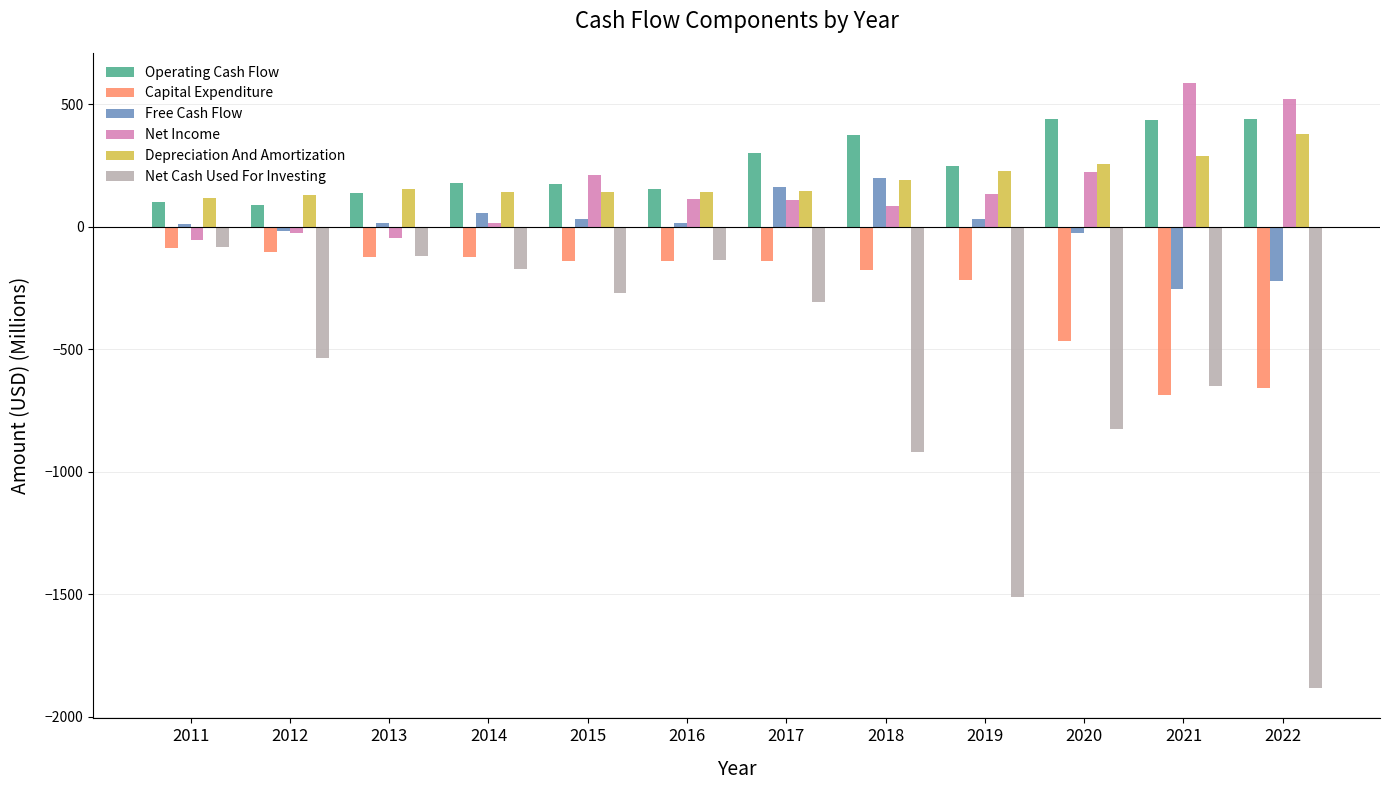

Is it true that Operating Cash Flow equals 178.3 at 2014?

True